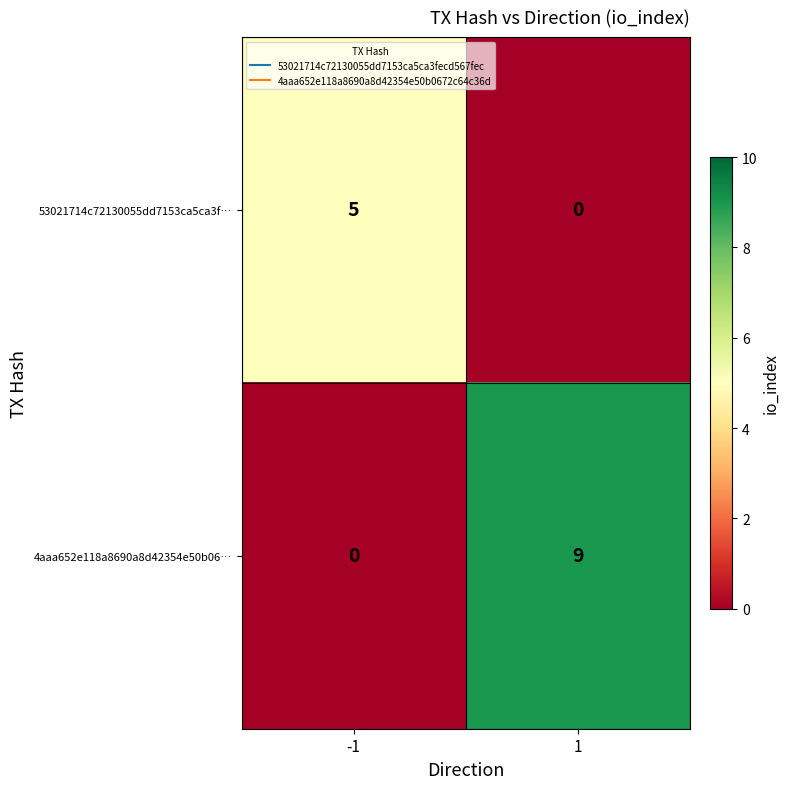

What is the approximate value of 4aaa652e118a8690a8d42354e50b06… at 1?

9